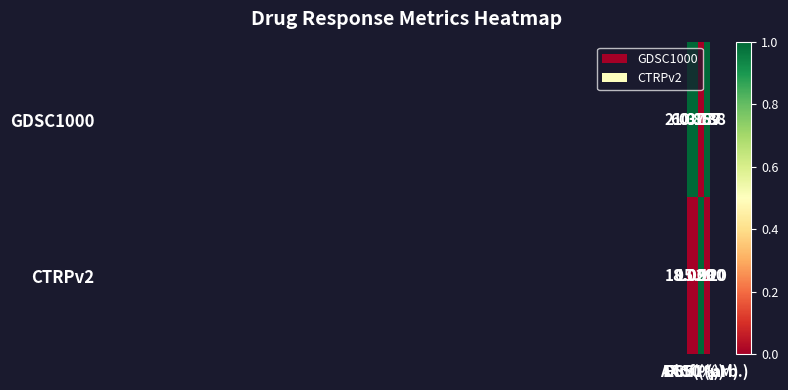

What is the total value across all series at EC50 (µM)?

16.1